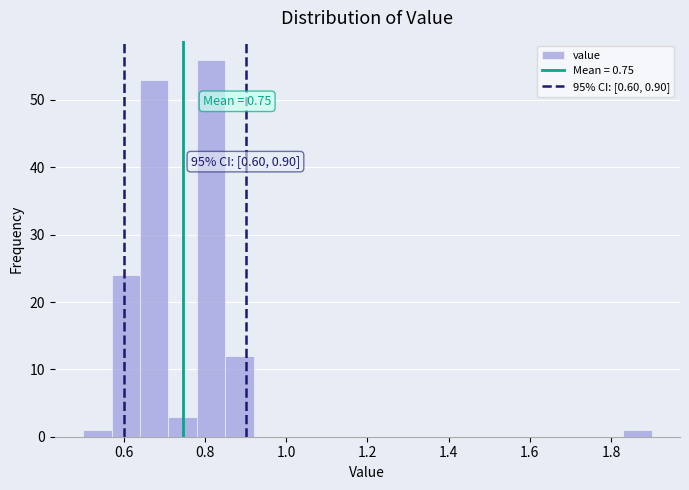

Read against the x-axis, roughly where is the centre of the tallest bar?

0.82